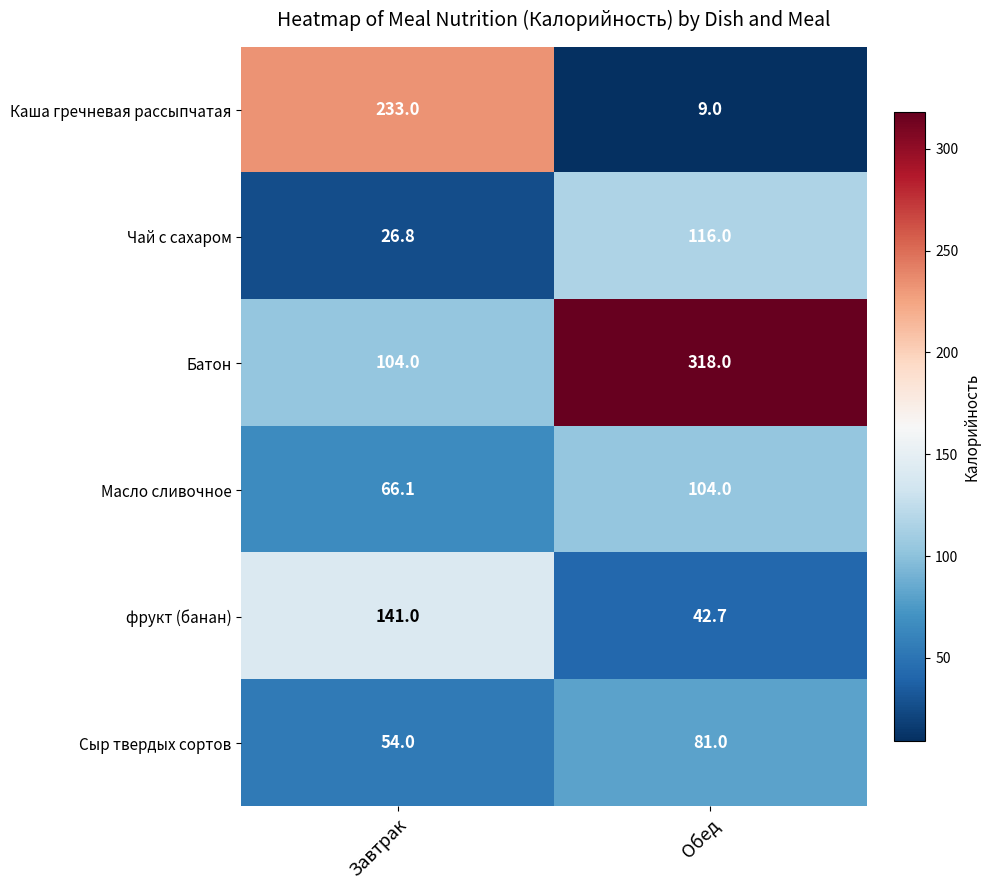

At which label is Масло сливочное closest to 85?

Завтрак